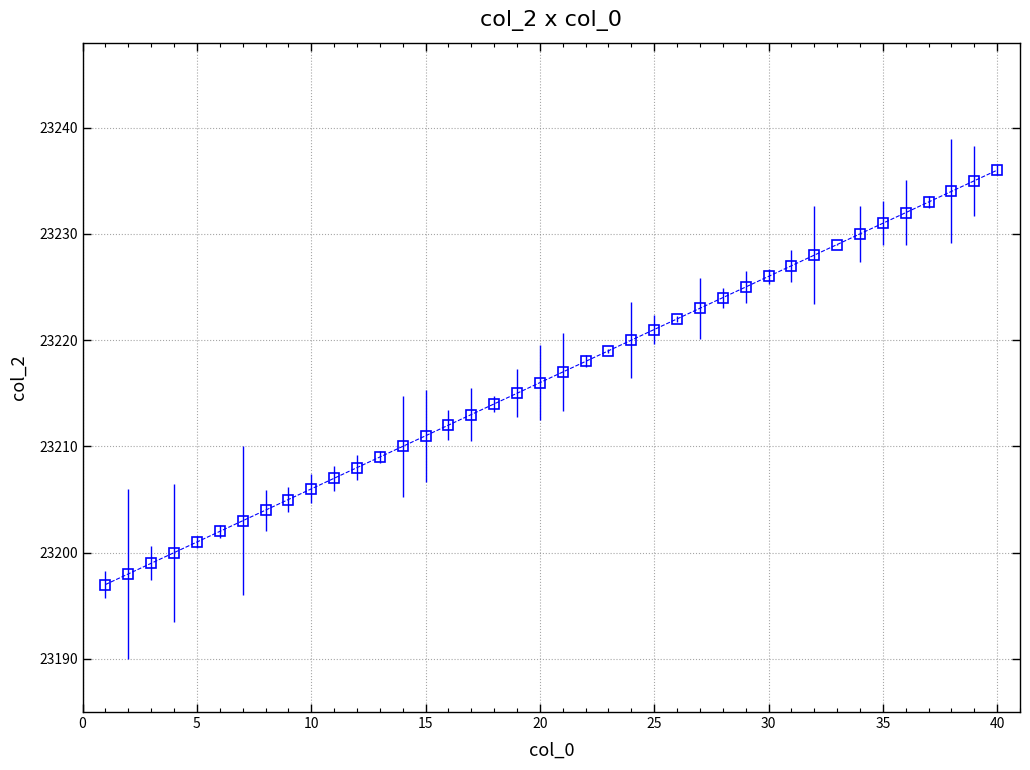

What is the value of the 34th point from the left?

23230